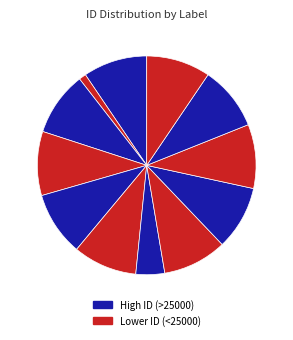

How many slices are in this pie chart?

12